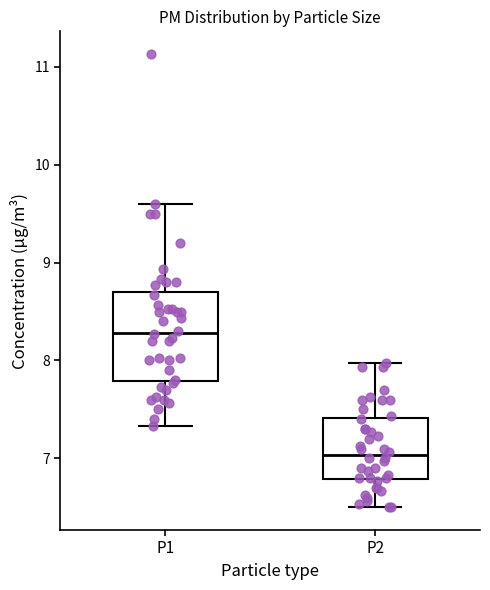

Reading left to right, transcribe this box plot: for each box, give where its median line is, the range the box spans, and where its two whiskers end, as read against the y-axis. The values are not printed on the chart, so give them approximately, as read against the axis.

P1: median 8.3, box 7.8 to 8.7, whiskers 7.3 to 9.6
P2: median 7.0, box 6.8 to 7.4, whiskers 6.5 to 8.0